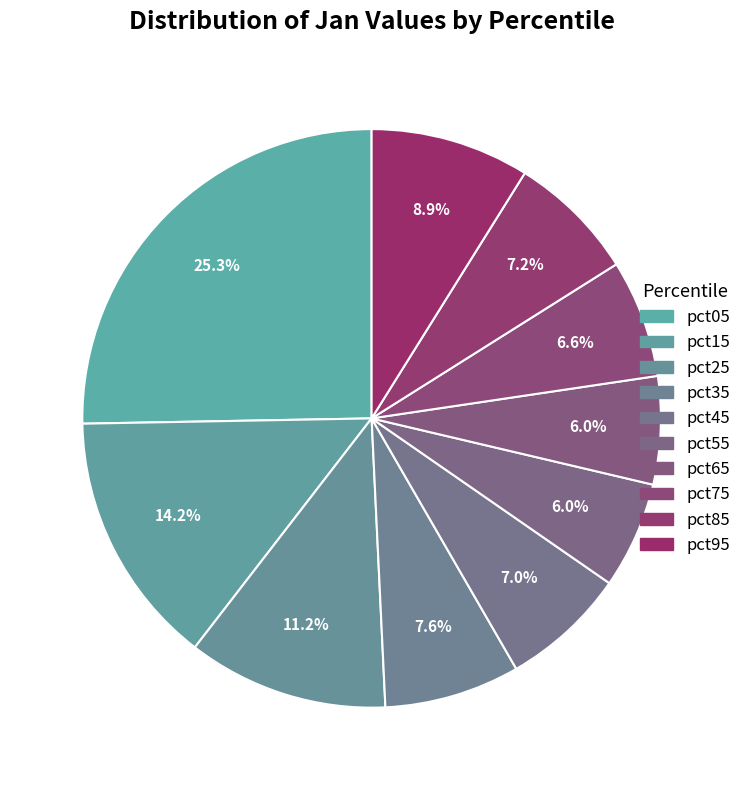

How many slices are in this pie chart?

10